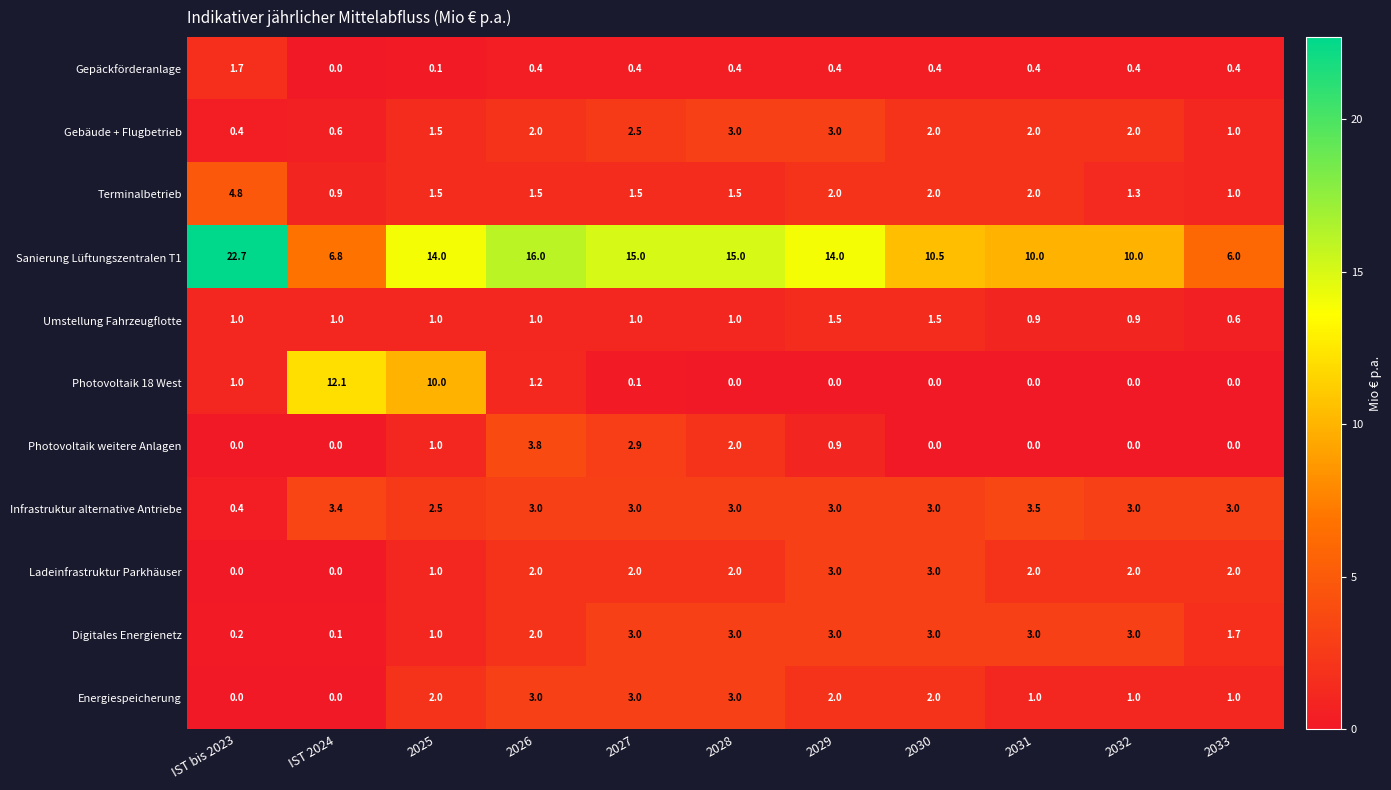

What is the difference between the Digitales Energienetz values at 2030 and 2033?

1.3